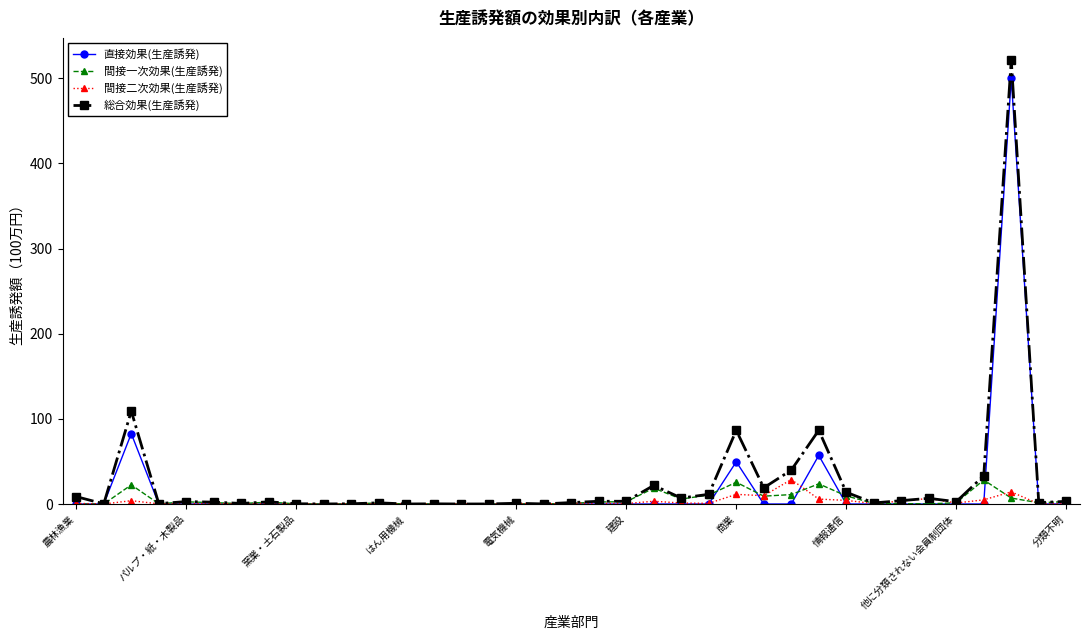

Which series has the widest spread of values?

総合効果(生産誘発)